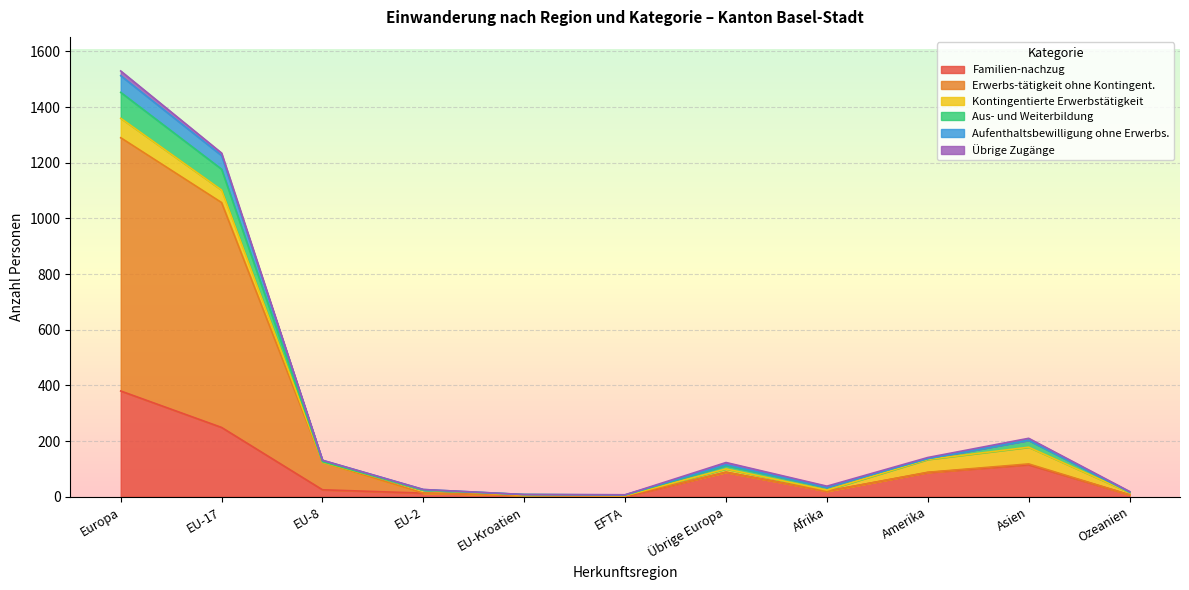

True or false: Familien-nachzug has more than 2 points higher than both neighbors.

False